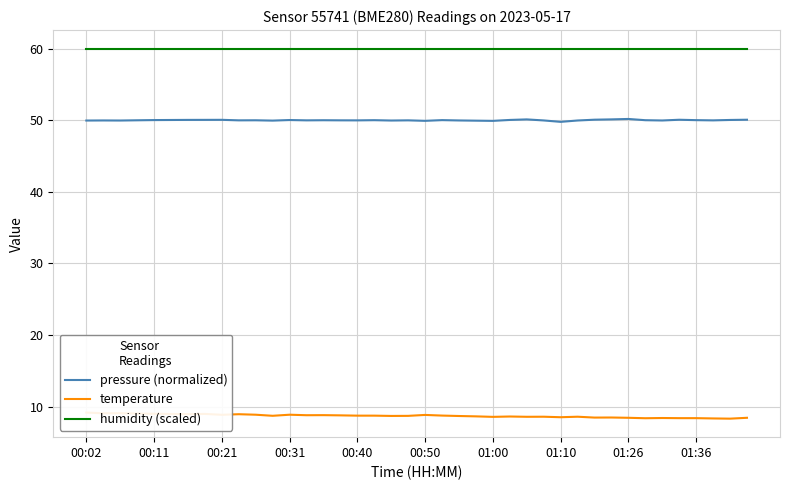

True or false: humidity (scaled) has a value of 79.1 at 00:02.

False